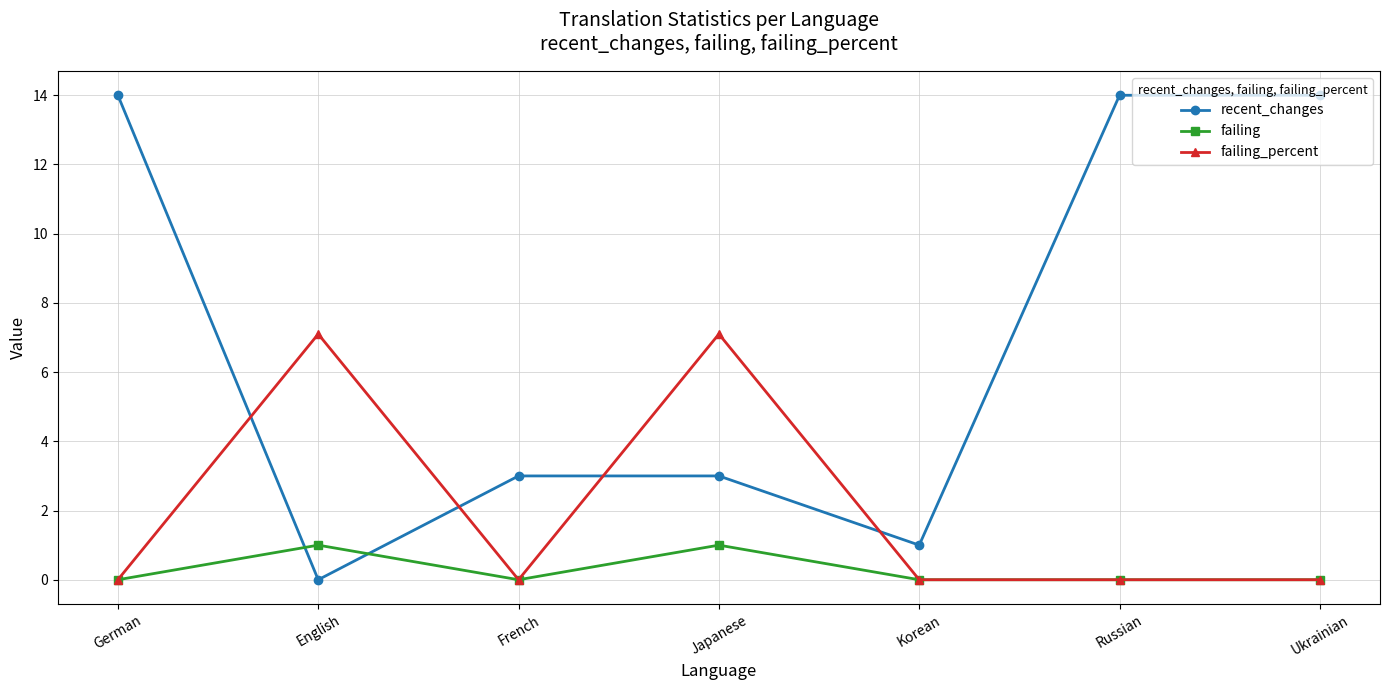

How many positive values does the recent_changes series have?

6